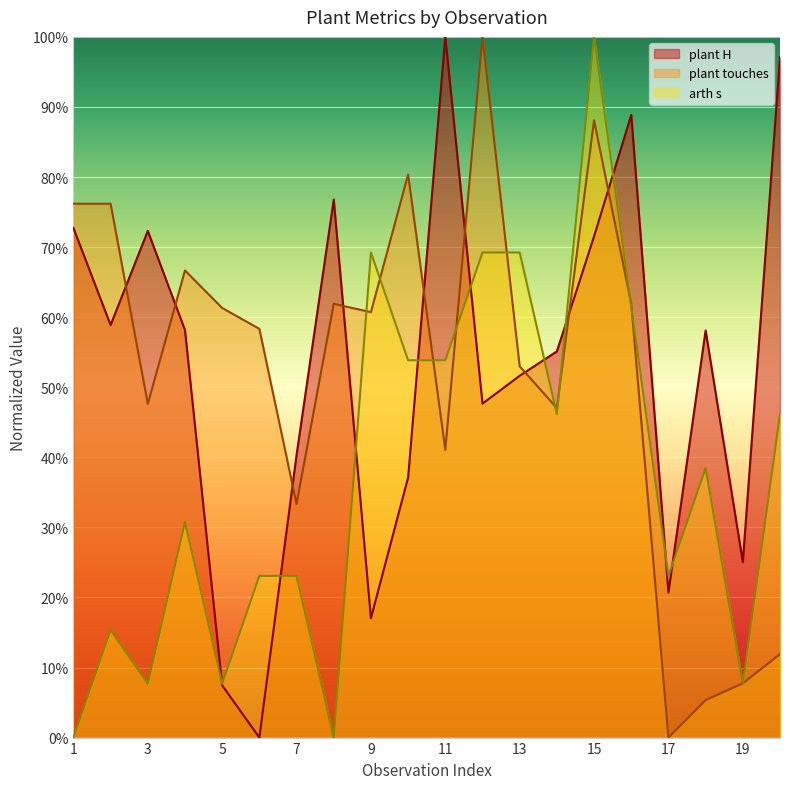

How many interior local valleys does the arth s series have?

6